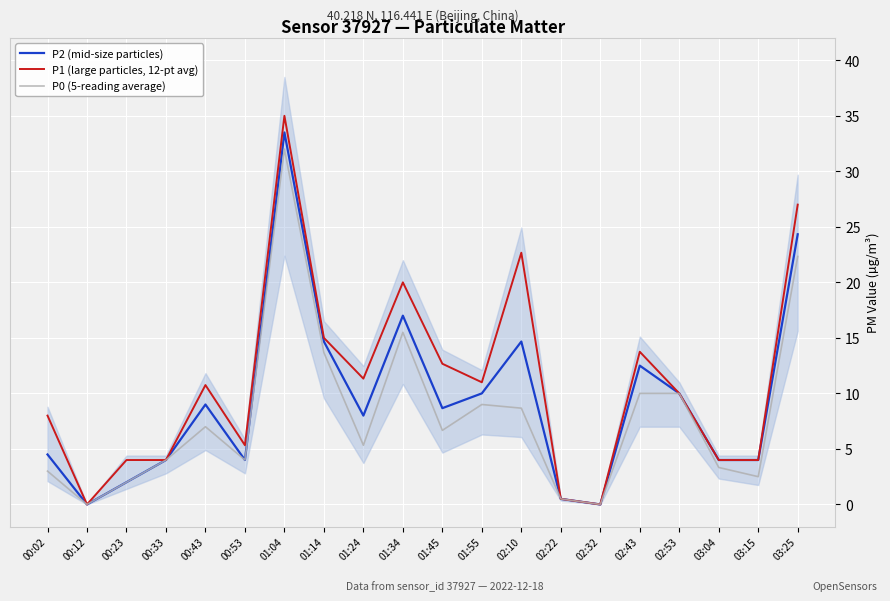

Reading left to right, list all the values displayed in this chart.

P2 (mid-size particles): 4.5	0.0	2.0	4.0	9.0	4.0	33.5	14.7	8.0	17.0	8.7	10.0	14.7	0.5	0.0	12.5	10.0	4.0	4.0	24.3
P1 (large particles, 12-pt avg): 8.0	0.0	4.0	4.0	10.8	5.3	35.0	15.0	11.3	20.0	12.7	11.0	22.7	0.5	0.0	13.8	10.0	4.0	4.0	27.0
P0 (5-reading average): 3.0	0.0	2.0	4.0	7.0	4.0	32.0	13.7	5.3	15.5	6.7	9.0	8.7	0.5	0.0	10.0	10.0	3.3	2.5	22.3